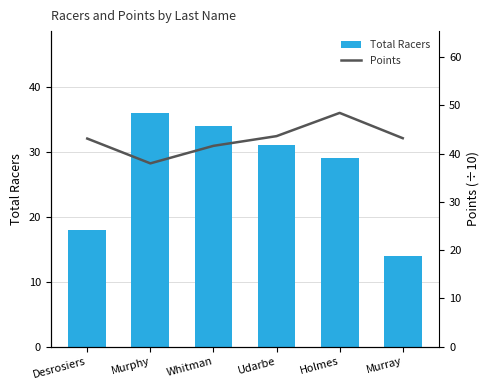

Which series changed the most between Murphy and Whitman?

Points